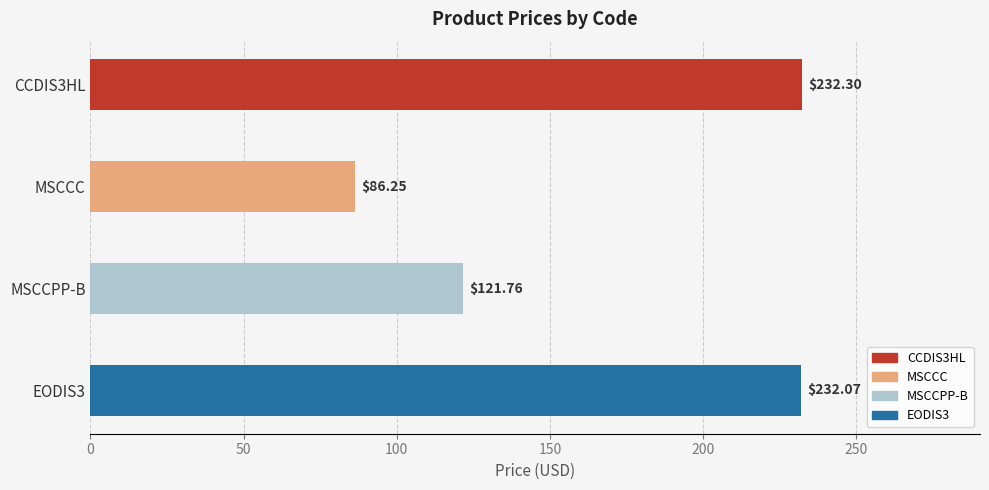

What is the sum of all values?

672.4